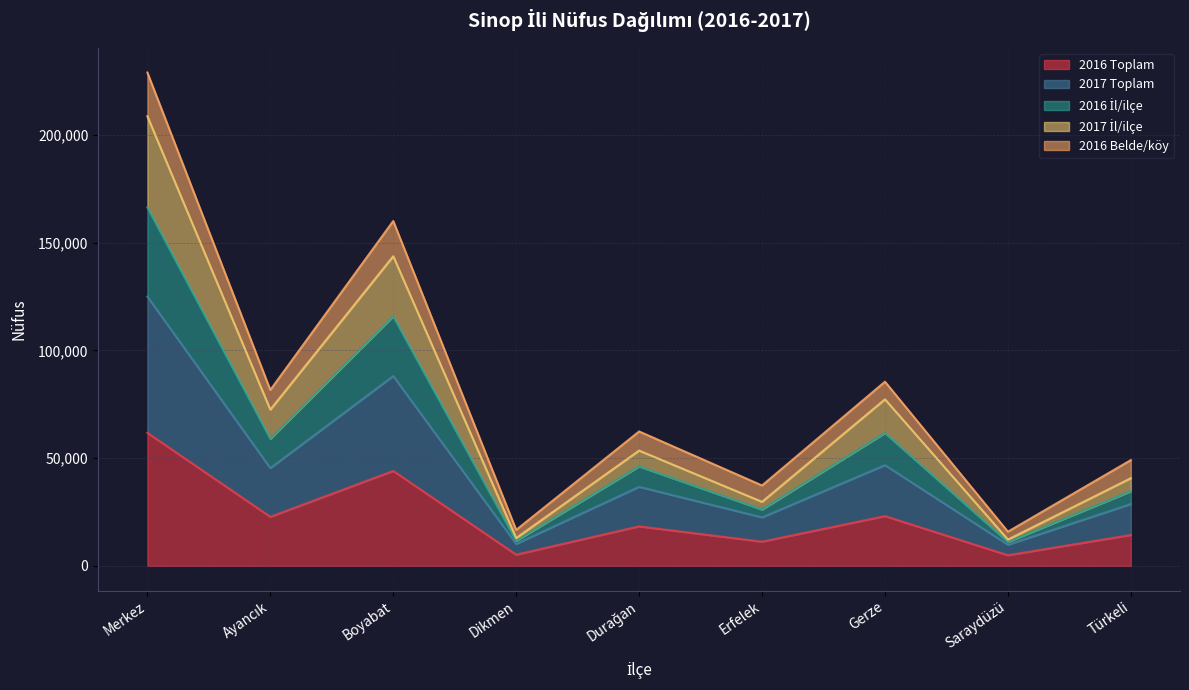

True or false: 2017 İl/ilçe and 2017 Toplam intersect in this chart.

False